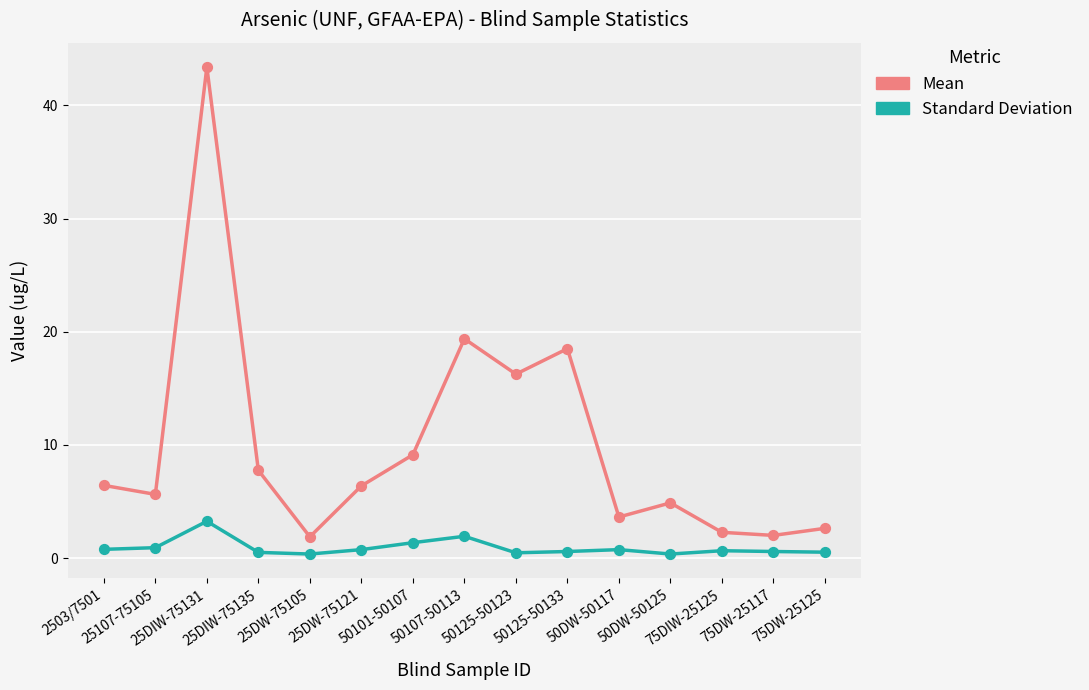

At how many categories does at least one series exceed 19?

2